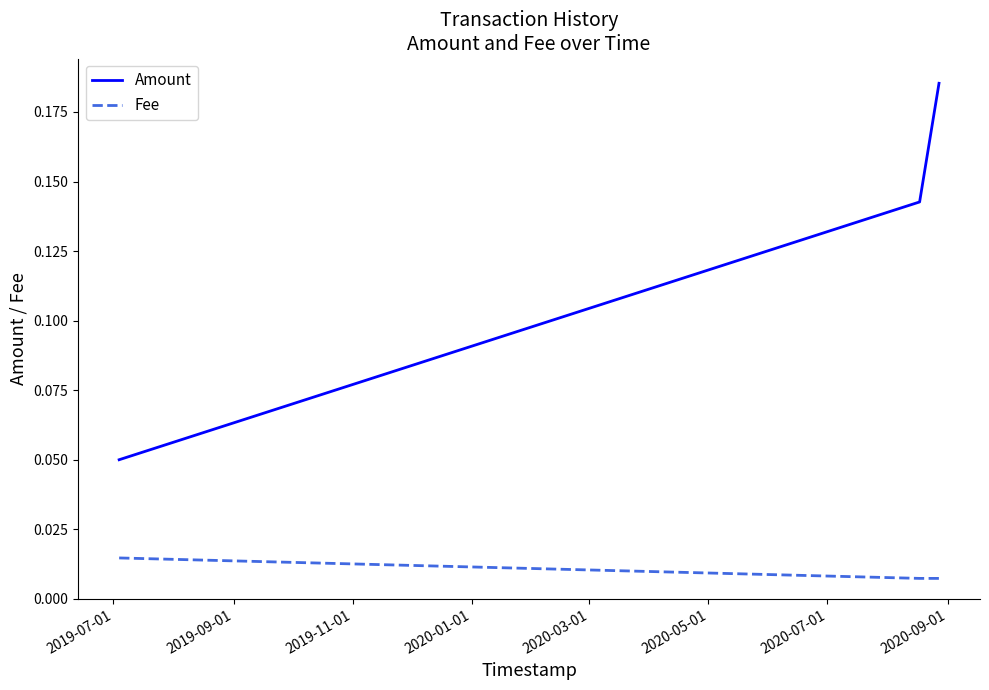

Does the chart display data point markers on the line(s)?

No